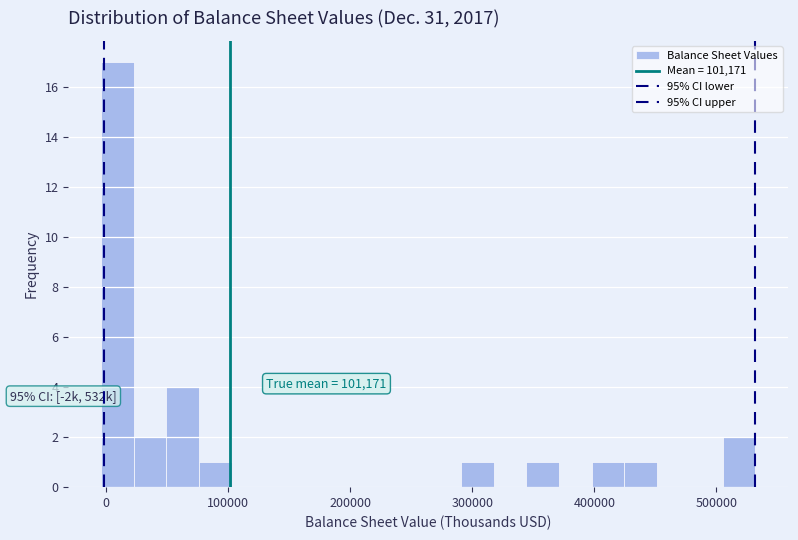

Read against the x-axis, roughly where is the centre of the tallest bar?

10000